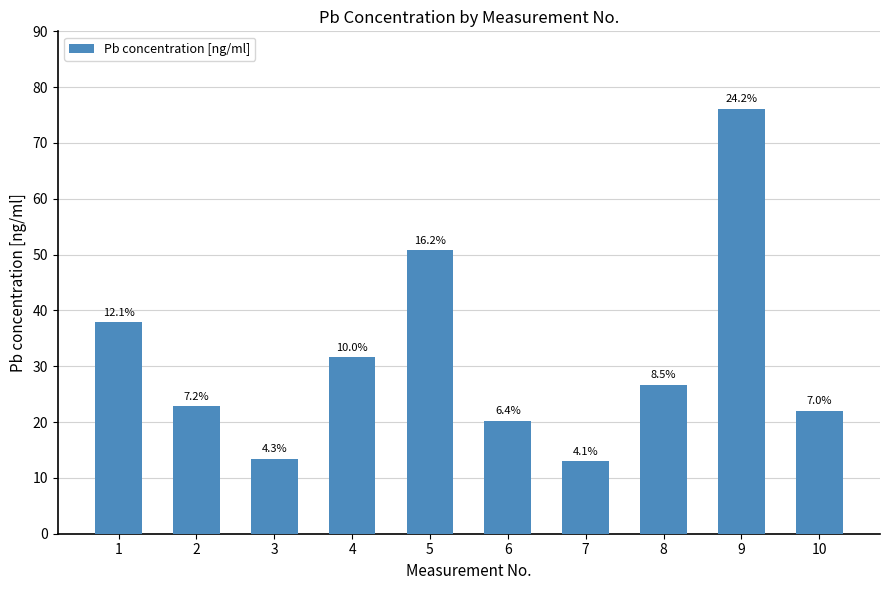

Approximately how many times larger is the value at 6 compared to 9?

0.3